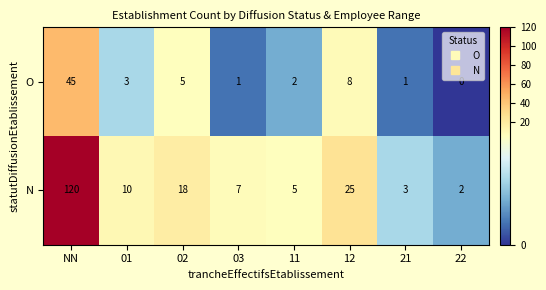

Which series has the widest spread of values?

N